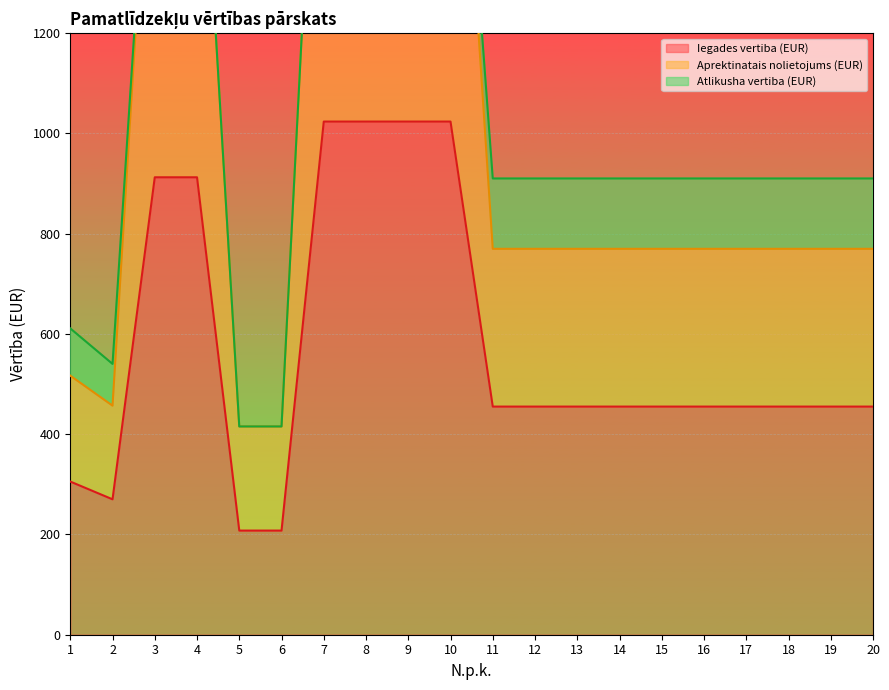

What is the sum of all Iegades vertiba (EUR) values?

11461.6